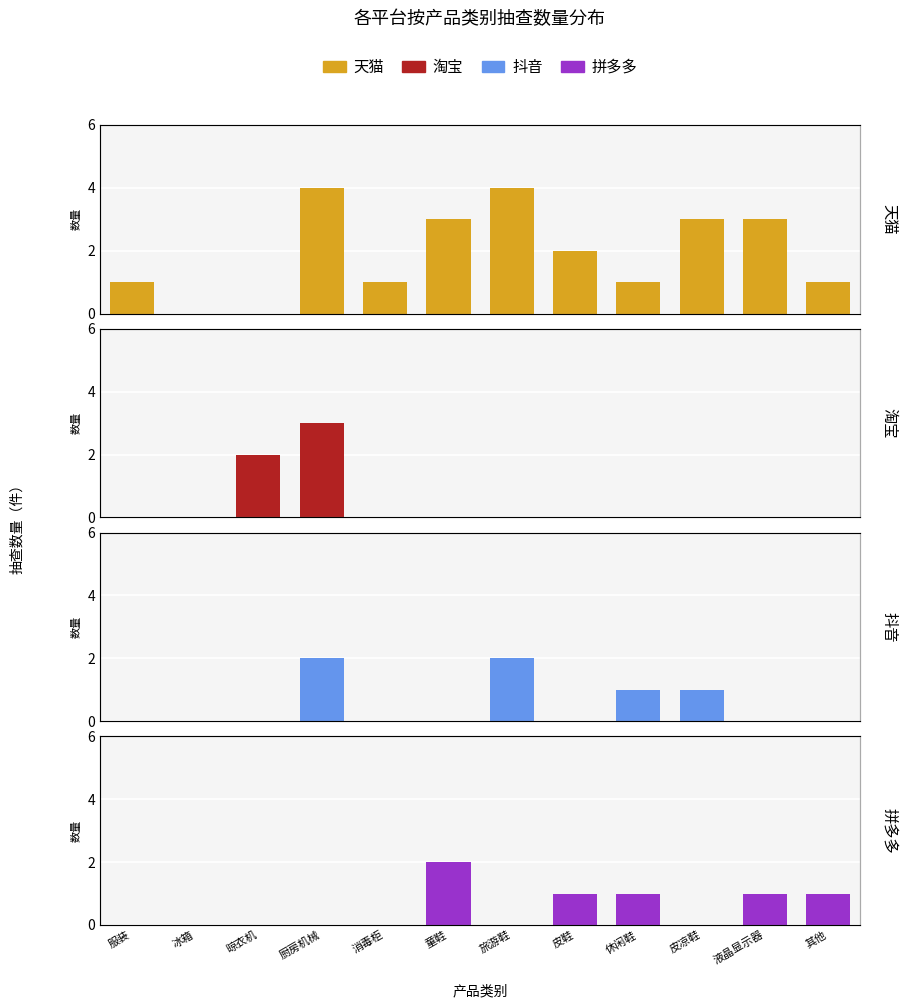

At which label does 拼多多 reach its minimum?

服装